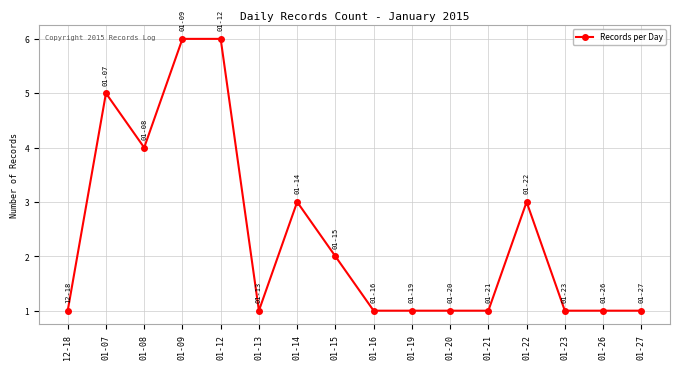

Is this an area chart (filled region under the line)?

No